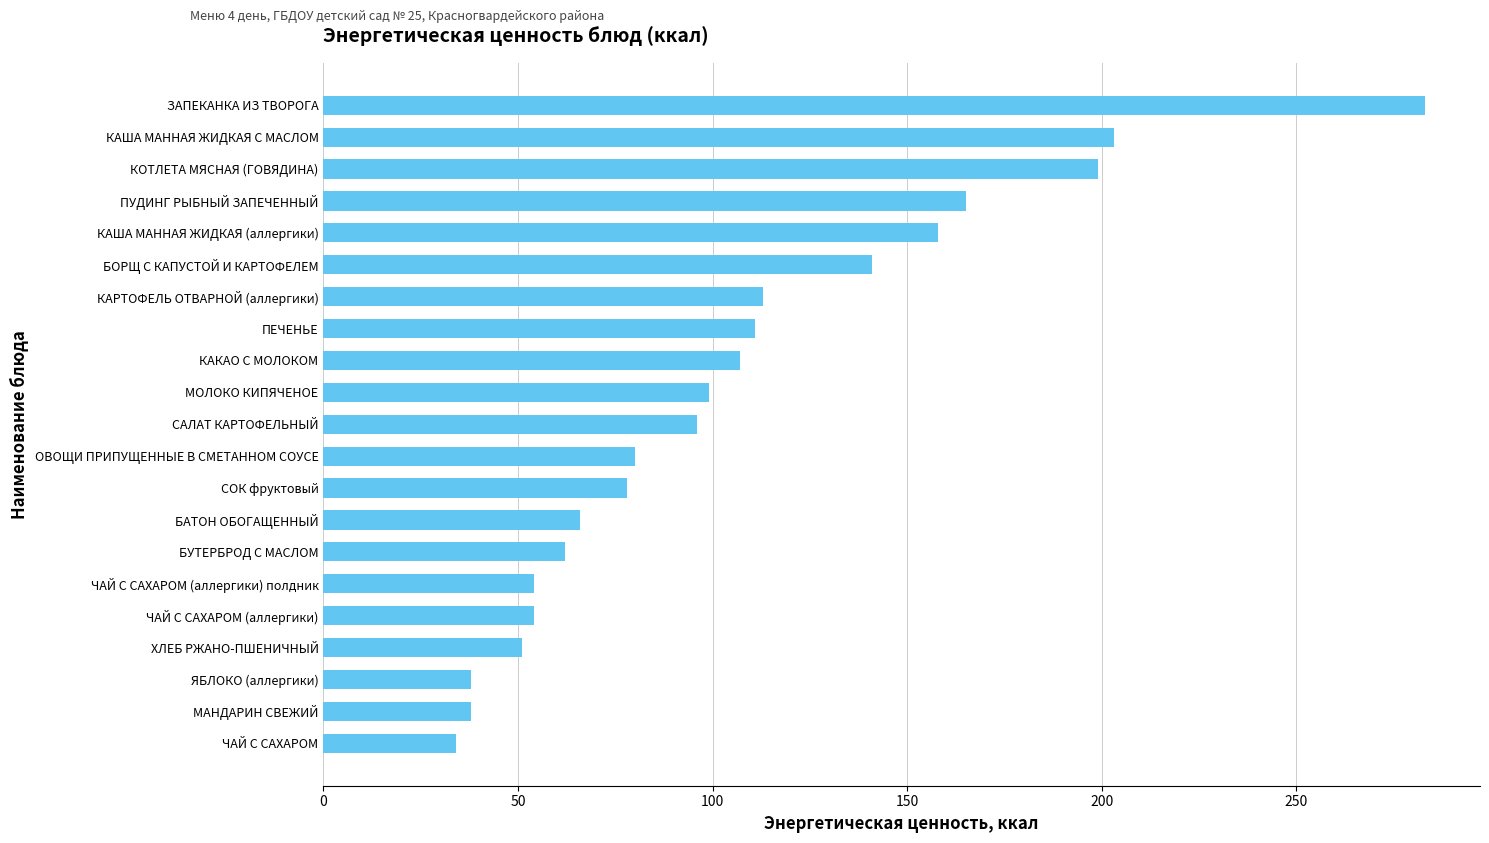

Does the chart contain stacked bars?

No